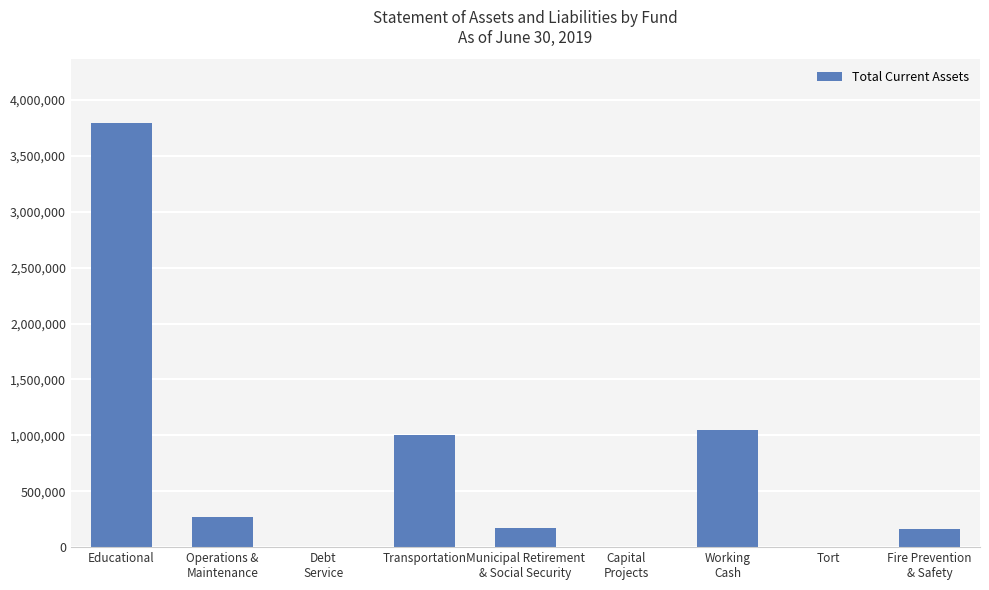

How many categories are shown in the chart?

9